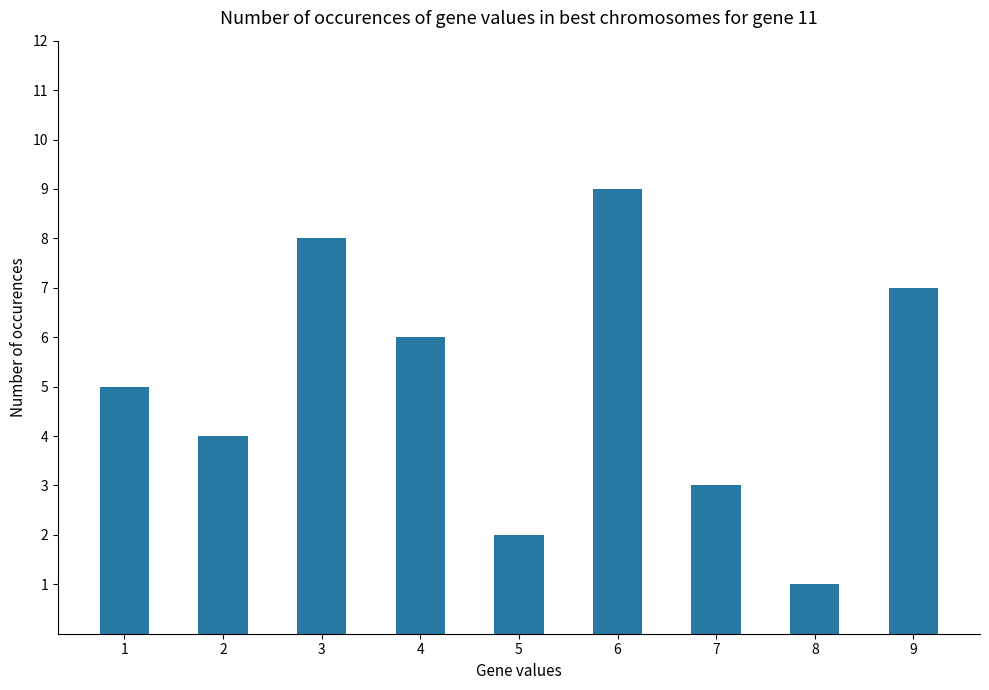

What is the minimum value shown in the chart?

1